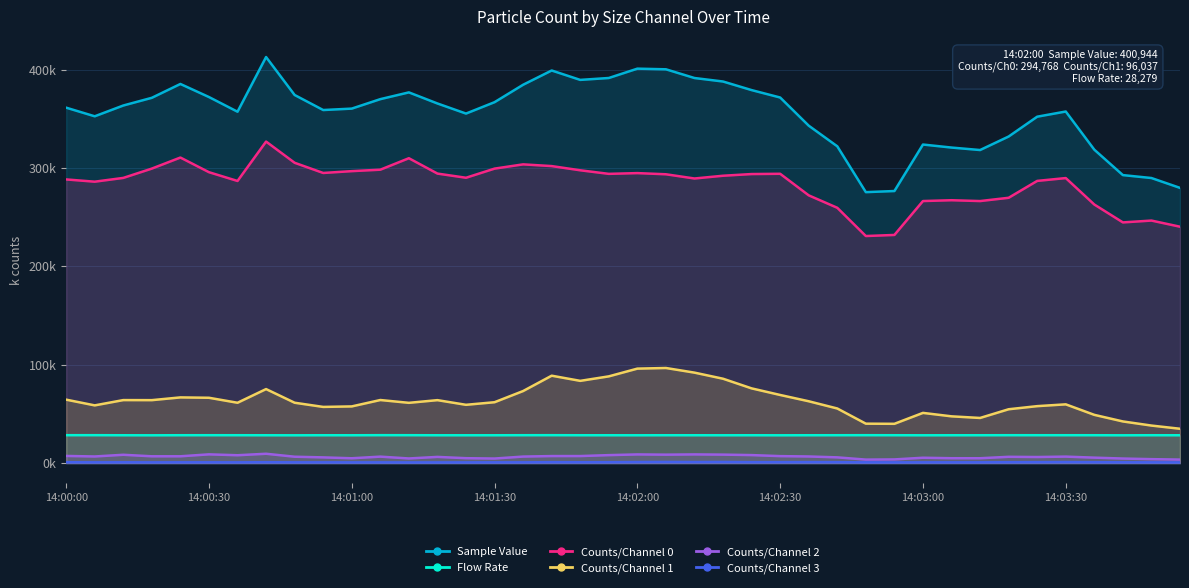

True or false: Counts/Channel 1 and Sample Value intersect in this chart.

False